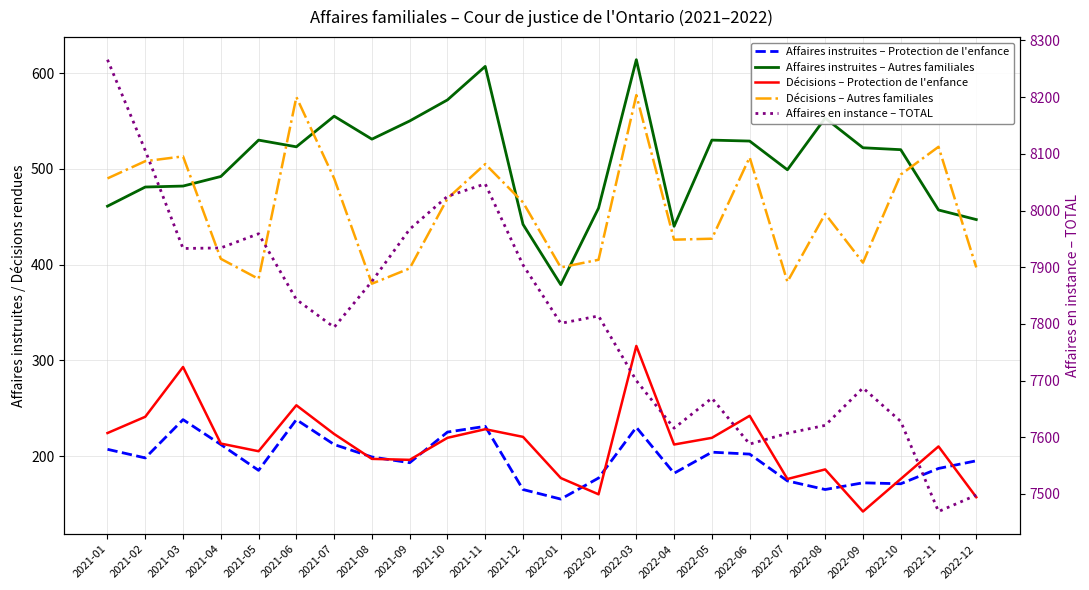

What is the label of the 10th point from the right?

2022-03